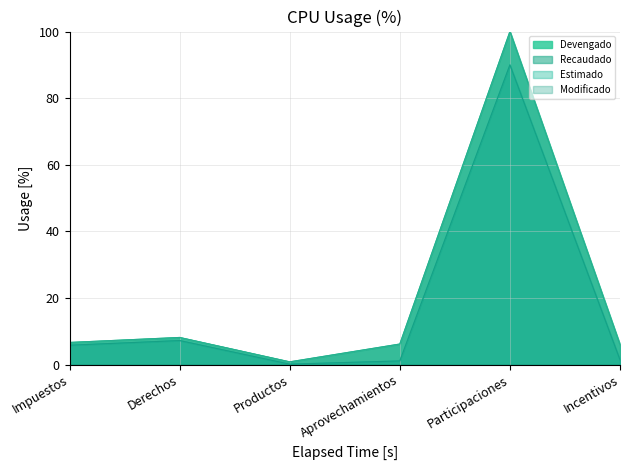

True or false: Modificado has a value of 1.7 at Aprovechamientos.

False